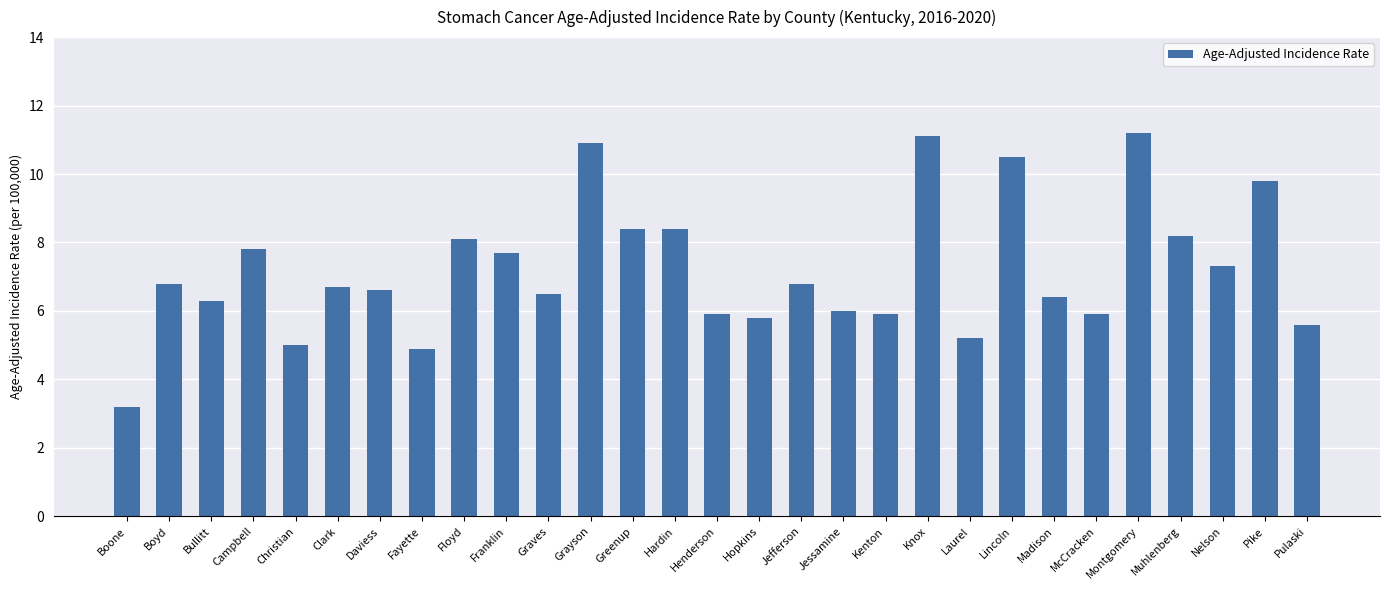

What is the ratio of the value at Floyd to the value at Boyd?

1.2